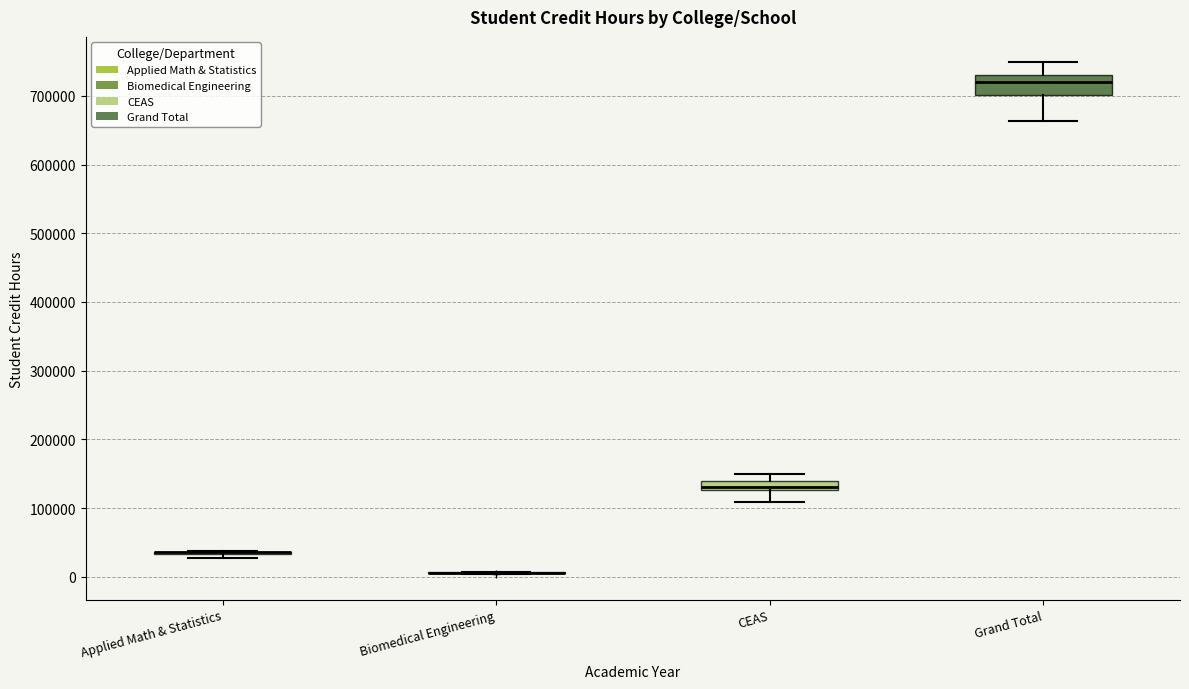

Comparing the boxes themselves (not the whiskers), which one is the tallest?

Grand Total